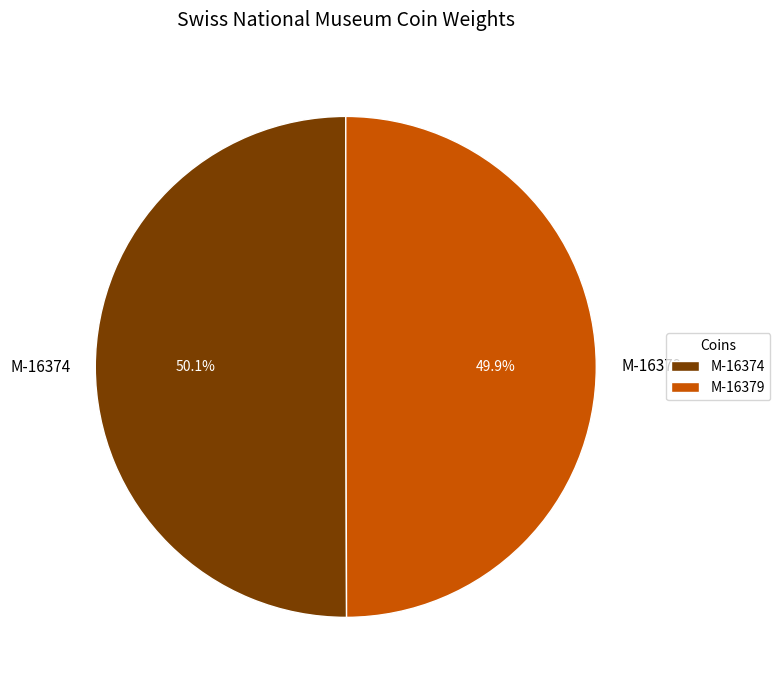

True or false: M-16379 accounts for 36% of the total.

False